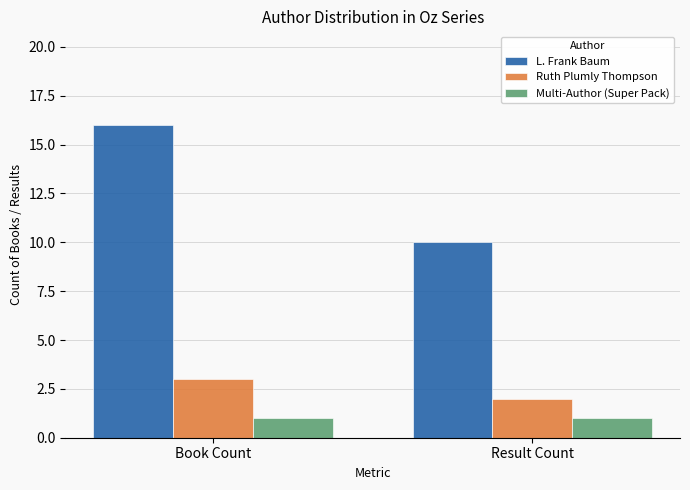

What is the sum of all Ruth Plumly Thompson values?

5